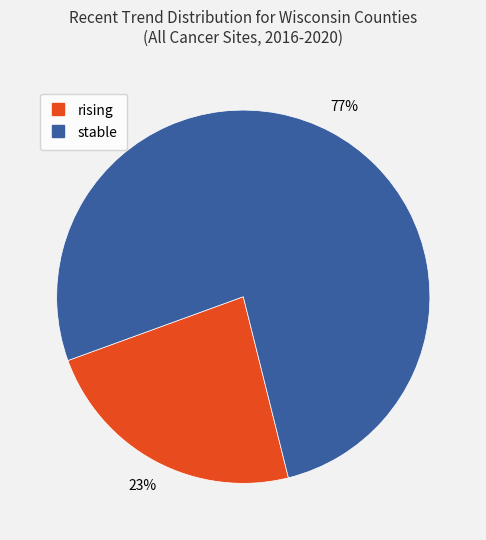

To the nearest percent, what portion does stable represent?

77%